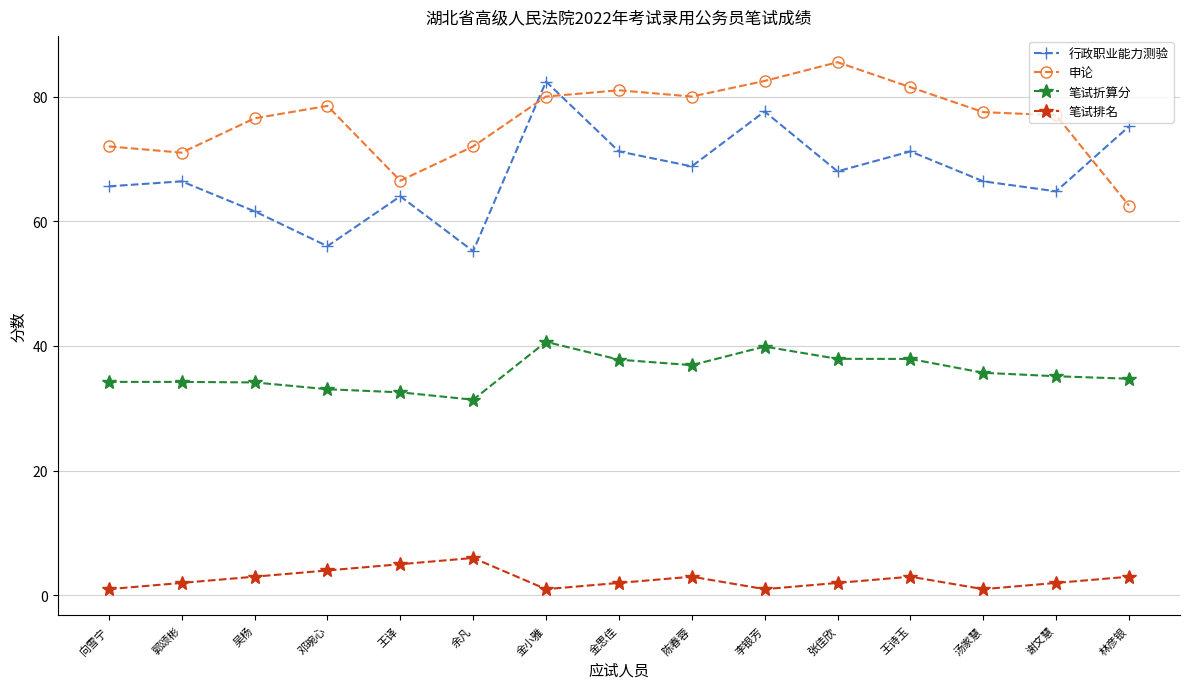

Where do 申论 and 行政职业能力测验 first cross each other?

余凡 and 金小雅